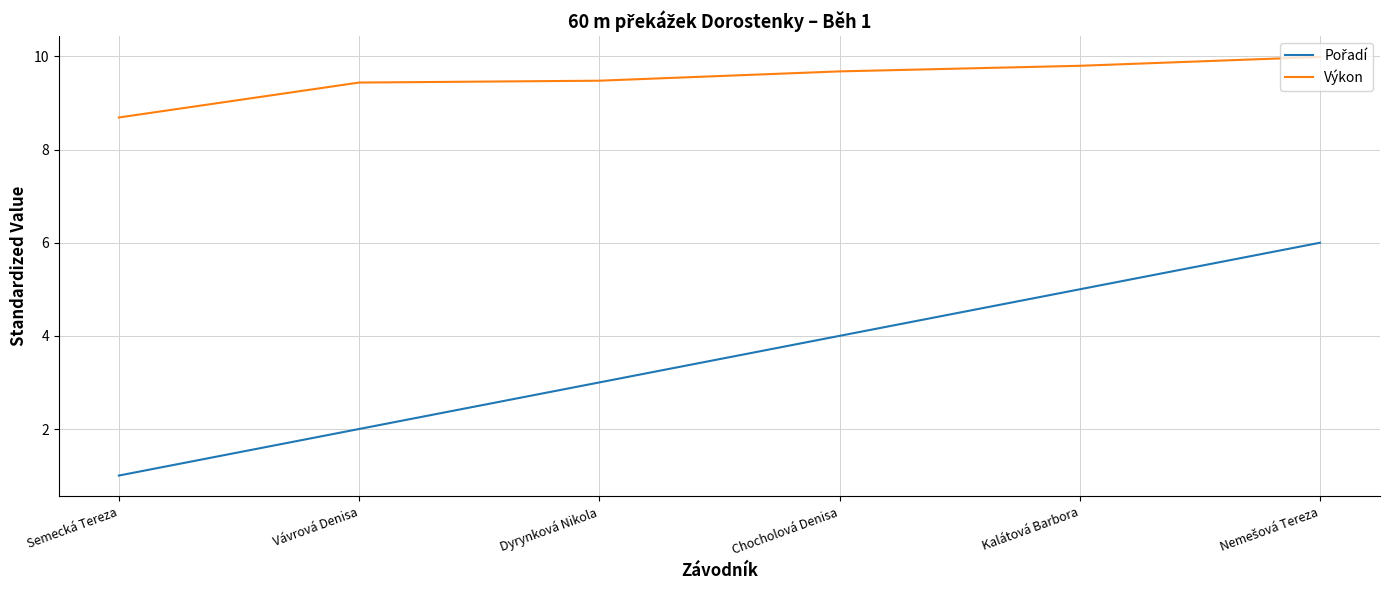

Where is Výkon nearest to the value 9?

Semecká Tereza